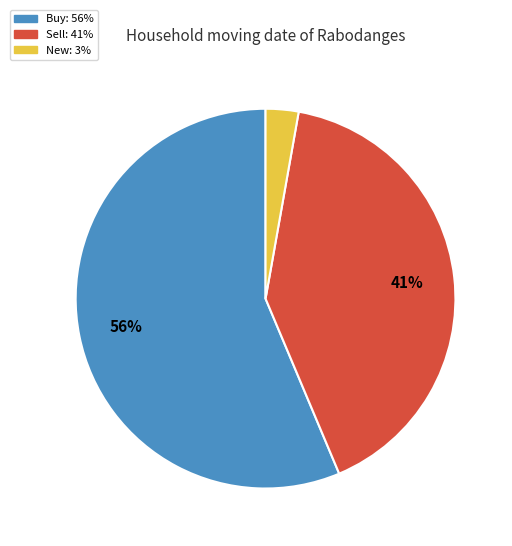

Does any single category account for the majority?

Yes